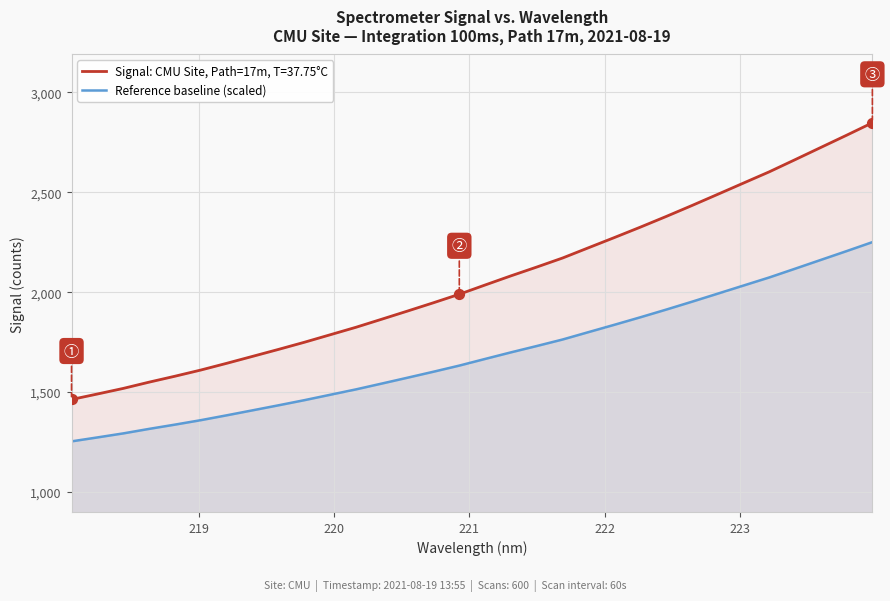

True or false: Signal: CMU Site, Path=17m, T=37.75°C and Reference baseline (scaled) cross at least once.

False